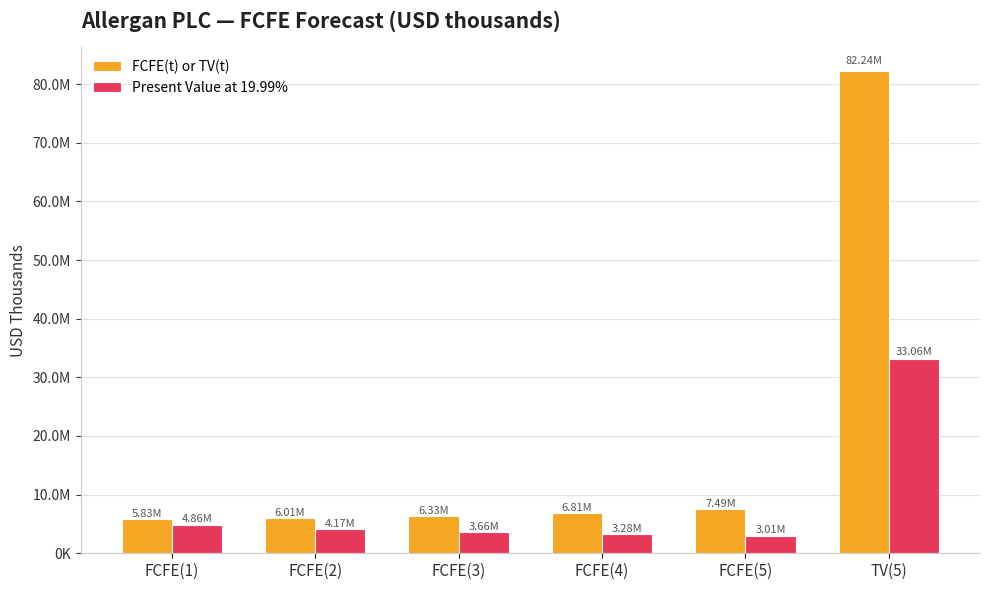

Read the FCFE(t) or TV(t) value at FCFE(2), to the nearest 10.

6006530